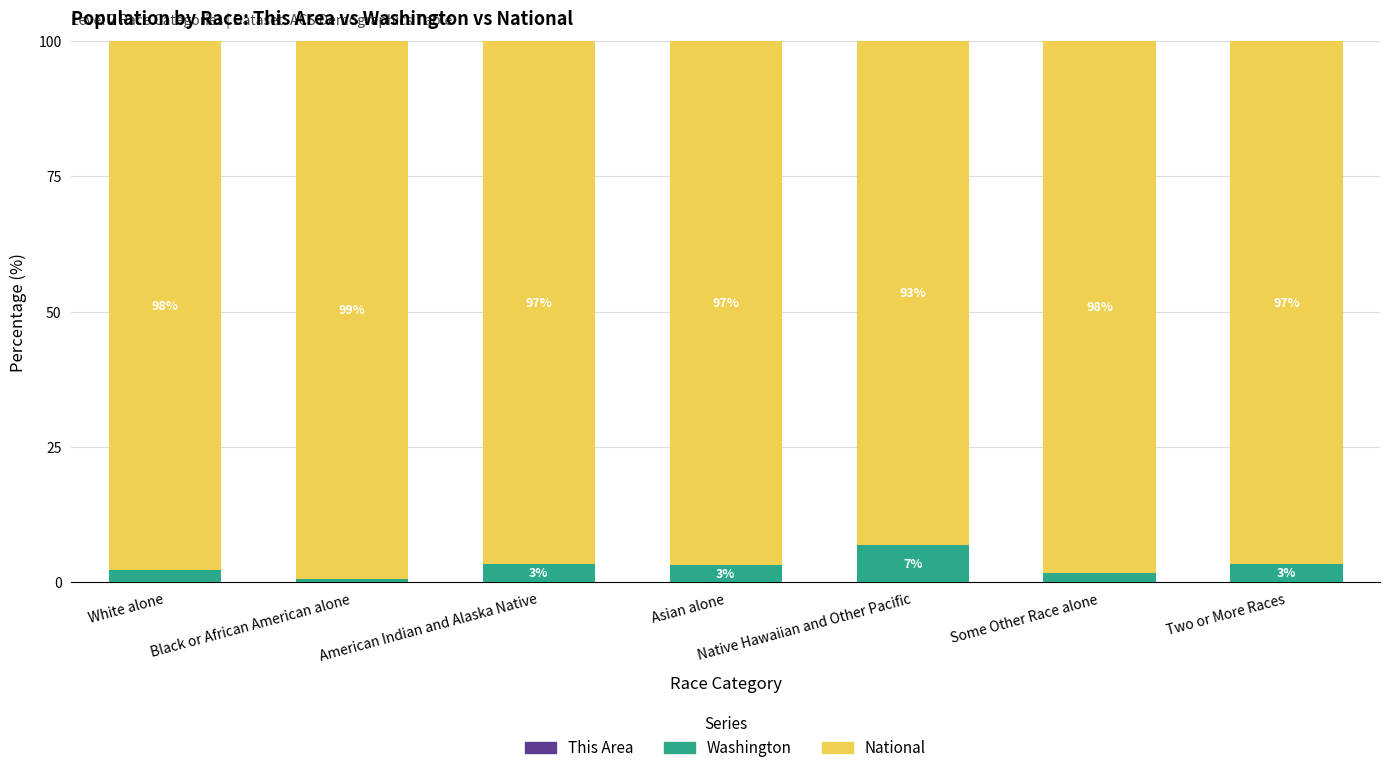

What is the total value across all series at Asian alone?

100.0